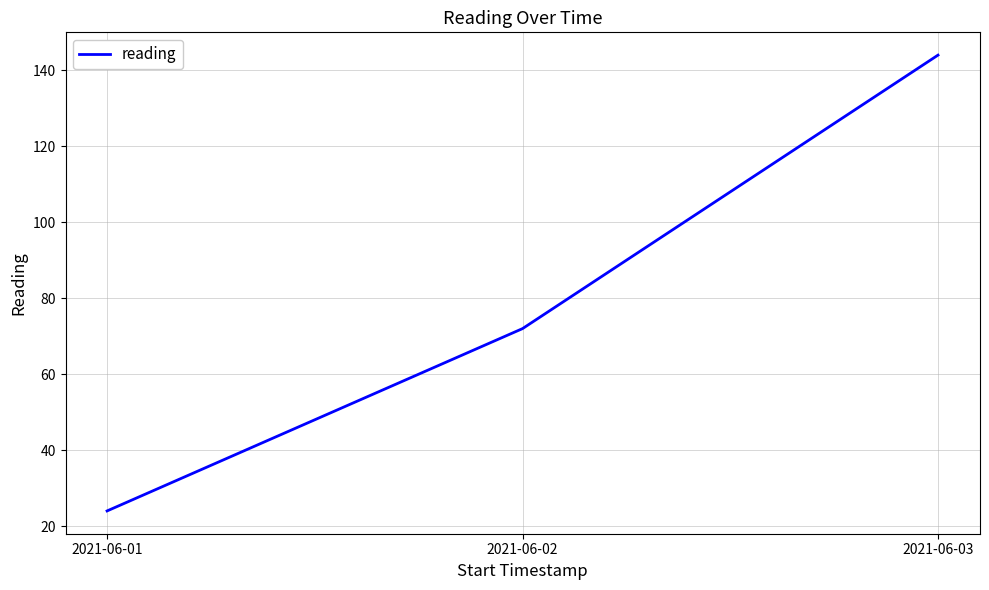

How many lines are shown in the chart?

1